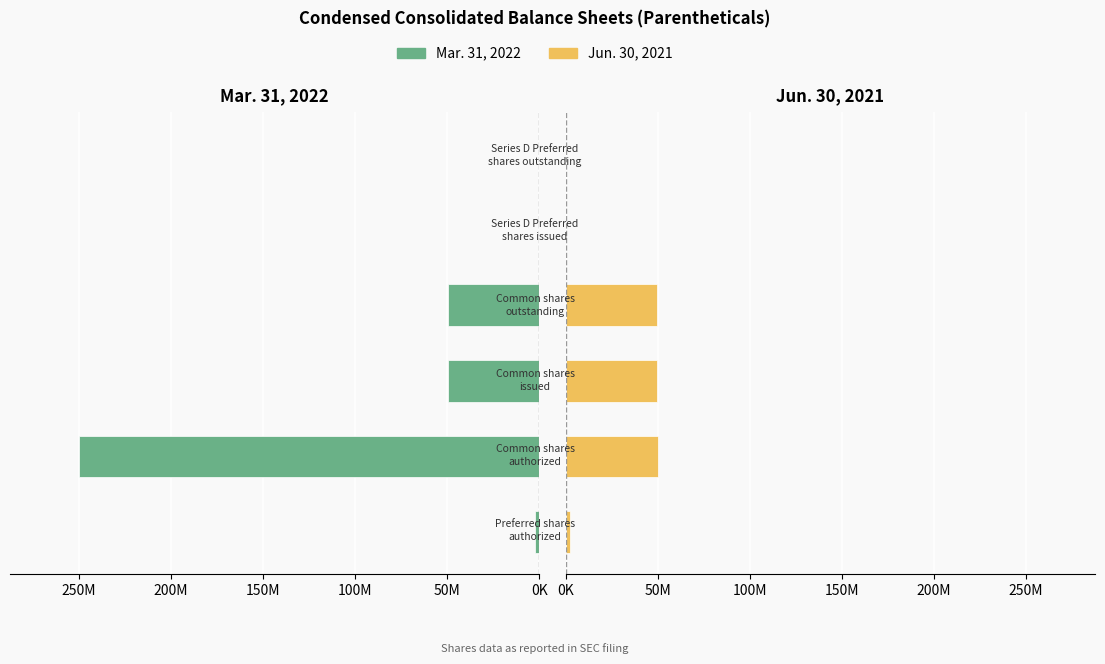

How many groups of bars are there?

6